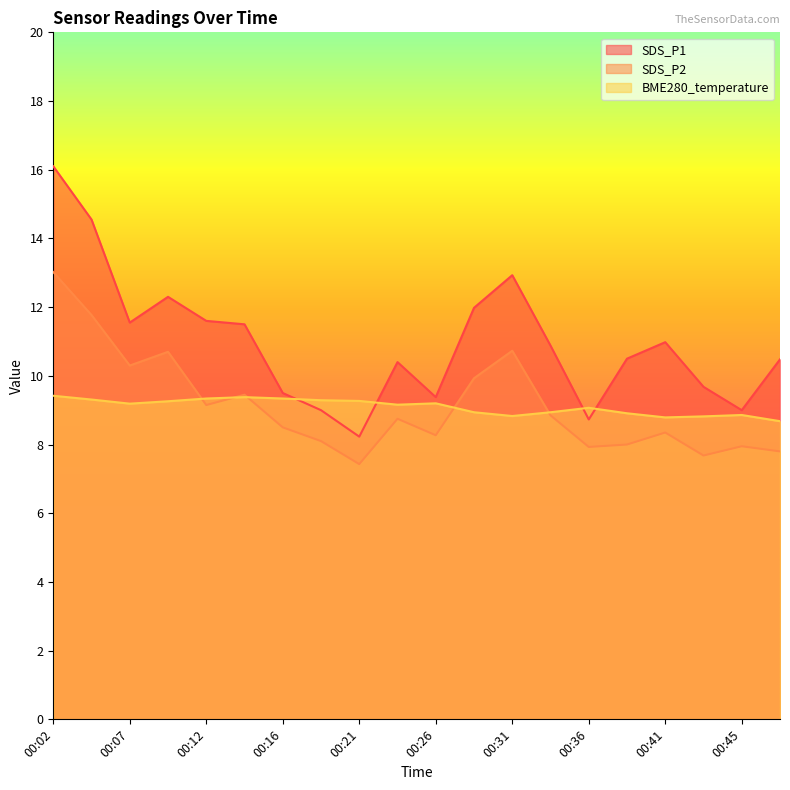

In SDS_P2, how many points are lower than both neighbors (excluding endpoints)?

6